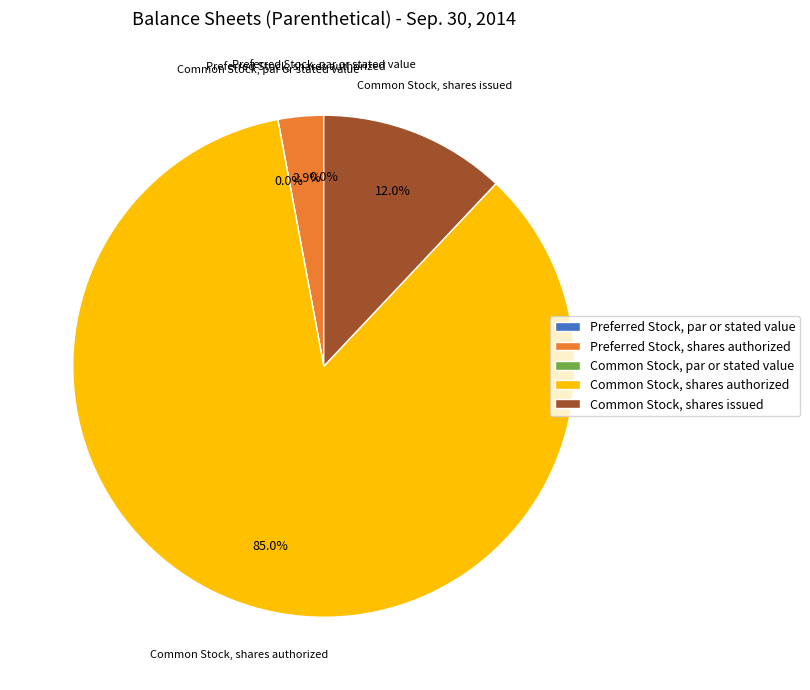

Which category accounts for the majority?

Common Stock, shares authorized